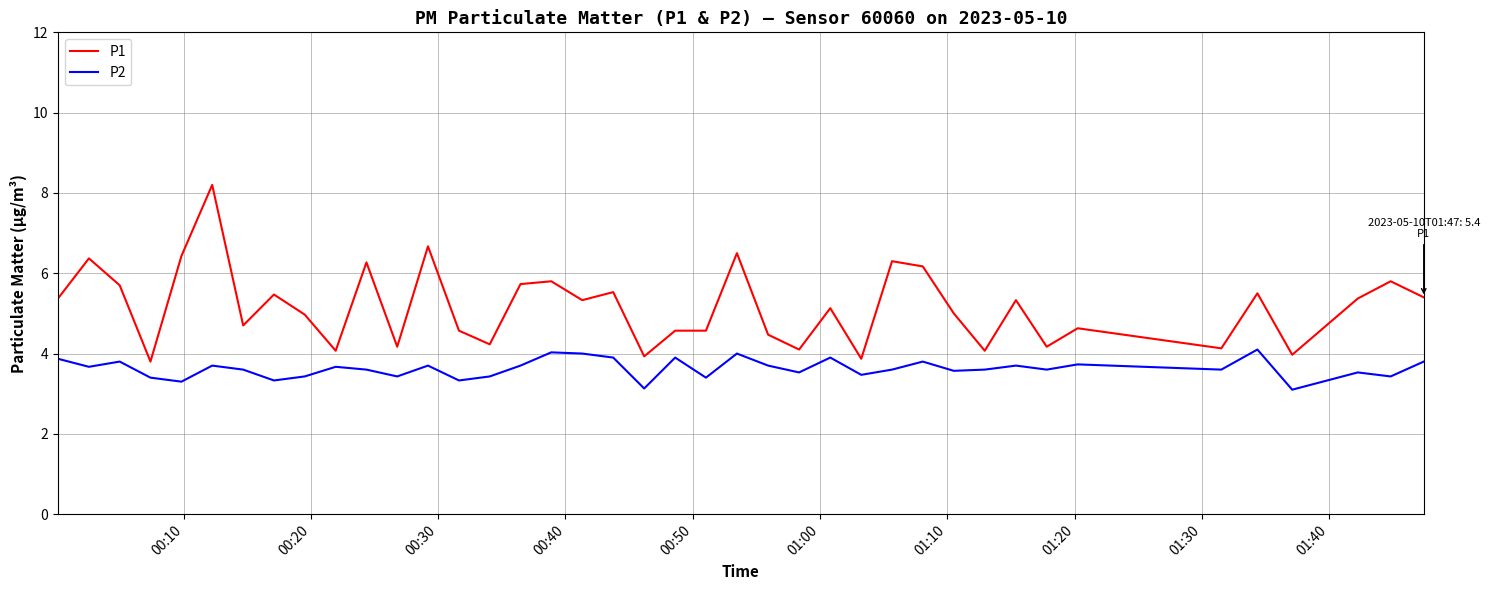

Which series has the largest range (max minus min)?

P1